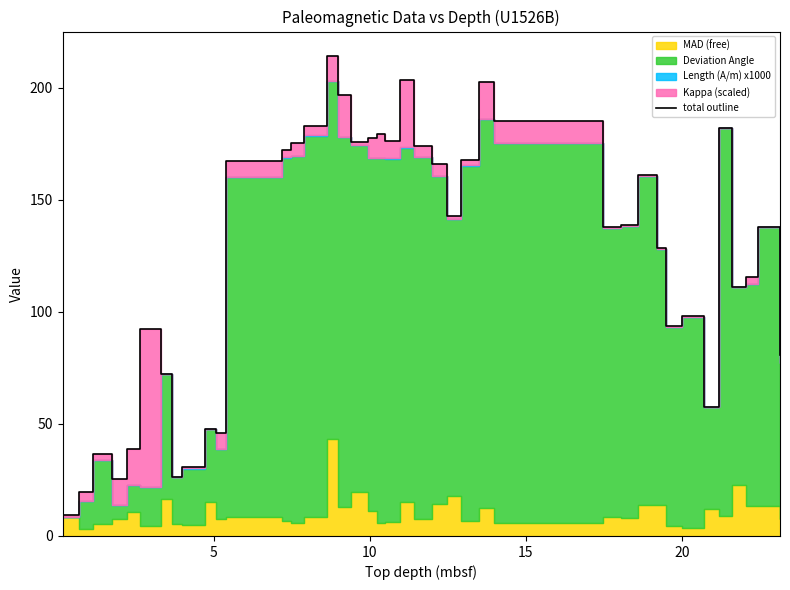

What is the difference between the maximum and minimum values?

205.2